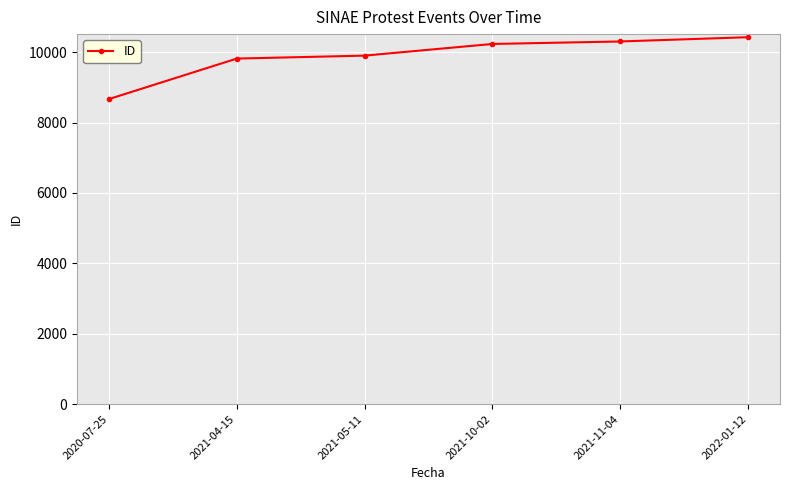

Reading left to right, what are all the values shown in this chart?

2020-07-25=8666	2021-04-15=9816	2021-05-11=9900	2021-10-02=10231	2021-11-04=10302	2022-01-12=10423